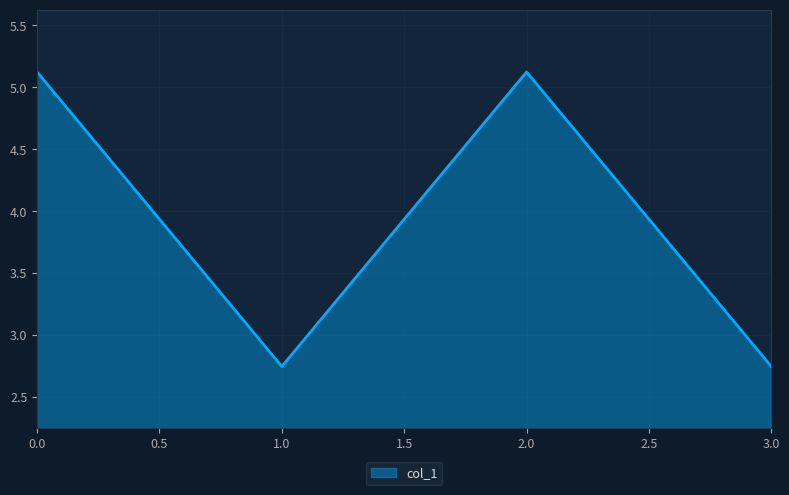

What is the average value?

3.9